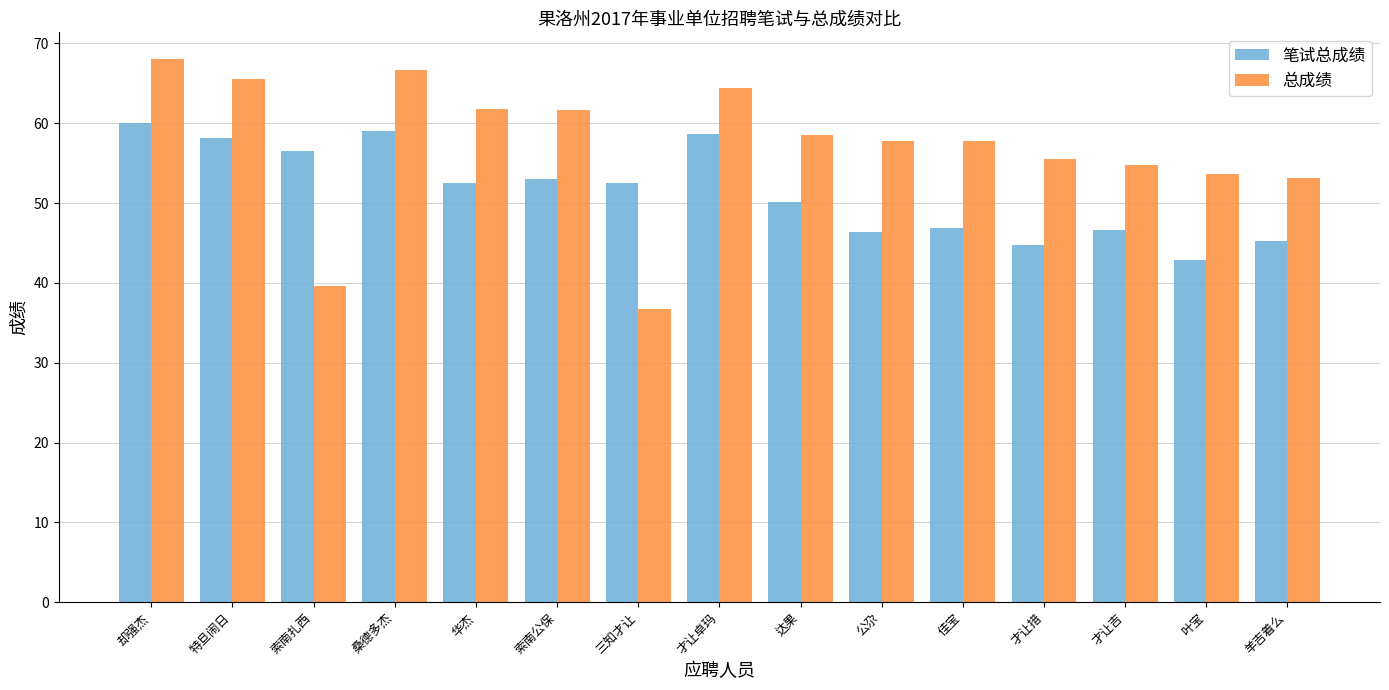

Where does the 总成绩 series first go above 57?

却强杰